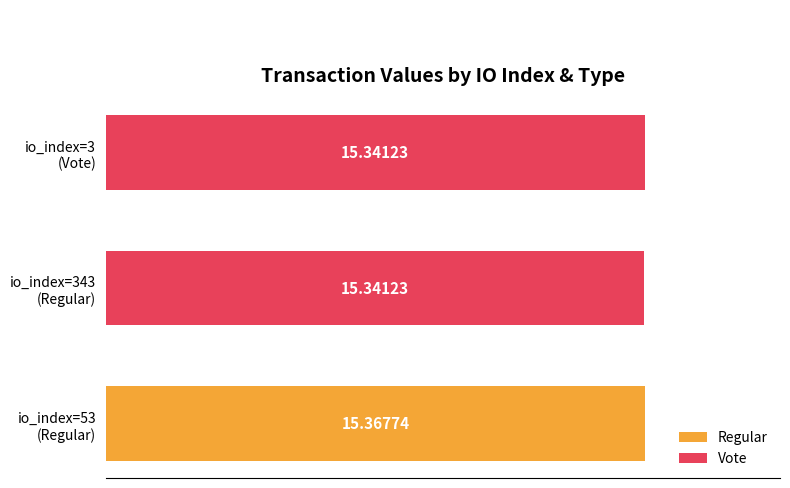

What is the value of the 1st bar from the left?

15.4